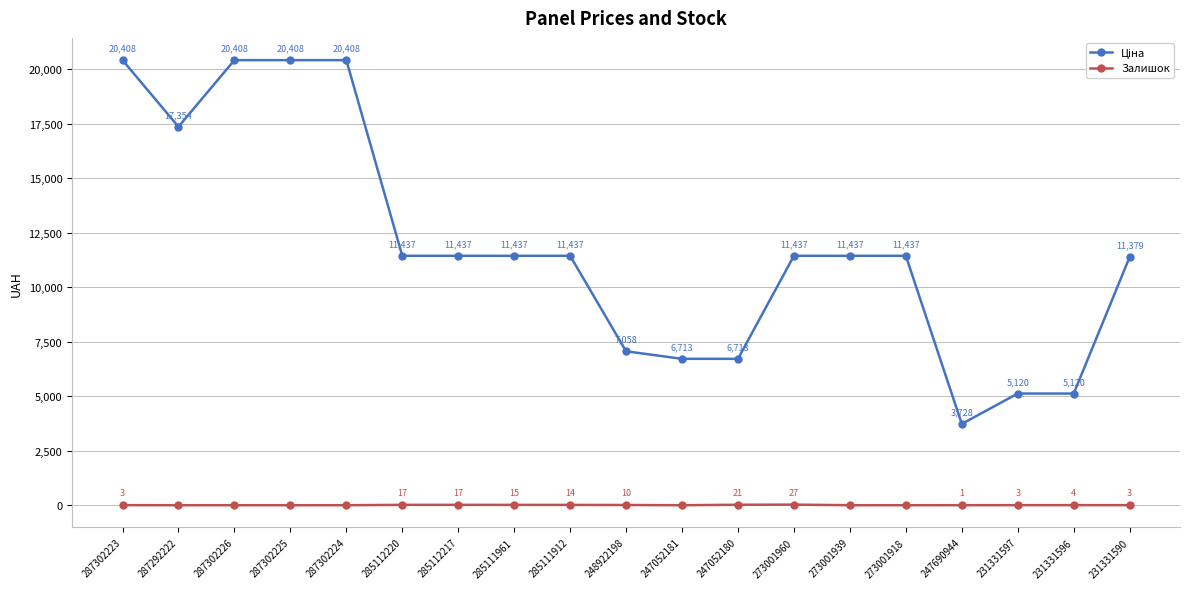

What is the maximum value shown in the chart?

20407.8